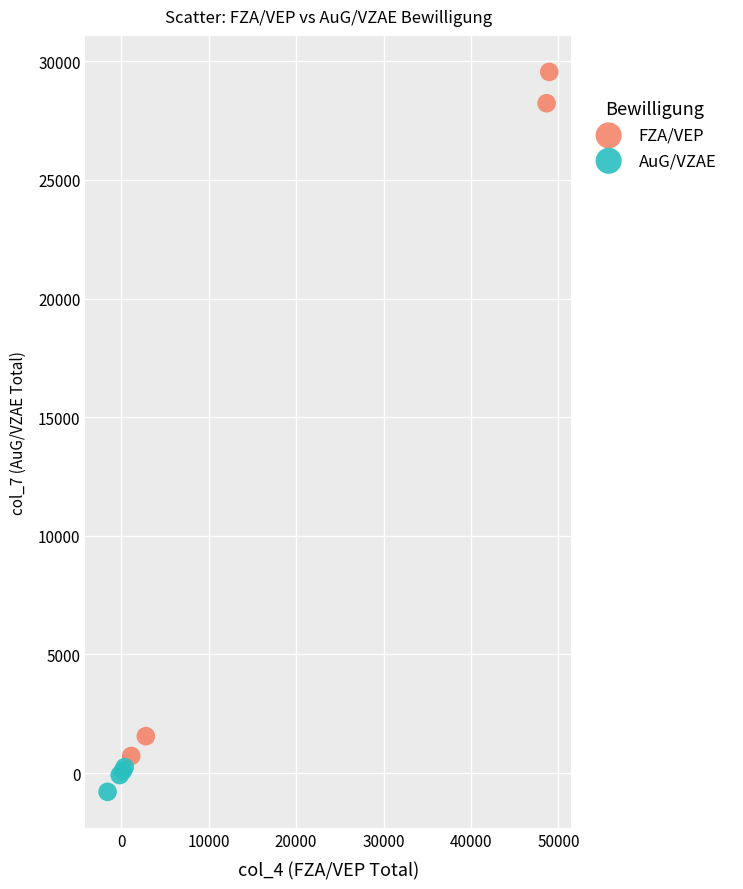

Which series has the widest spread of Y values?

FZA/VEP